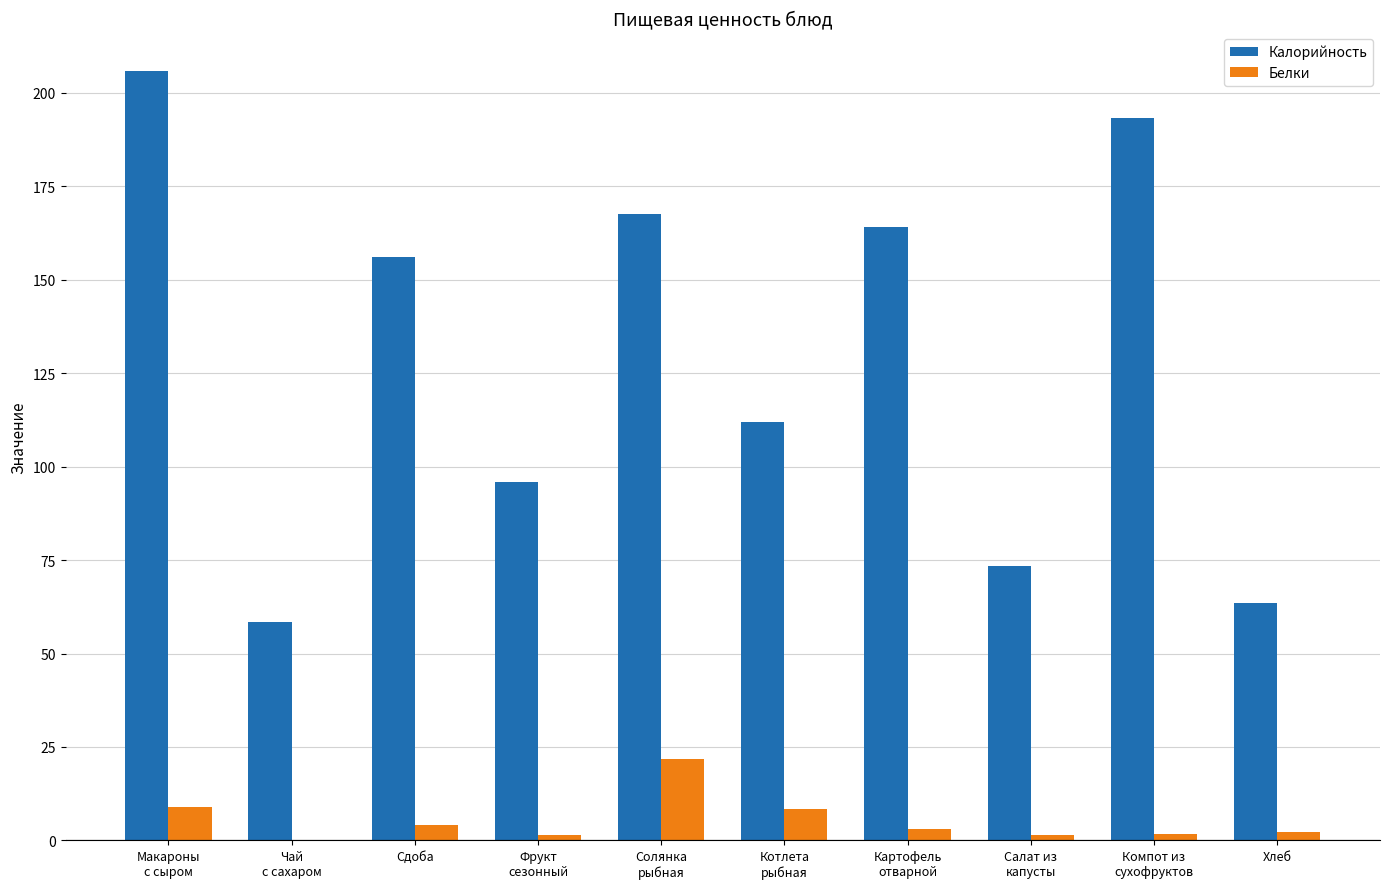

What is the difference between the Белки values at Компот из
сухофруктов and Чай
с сахаром?

1.5